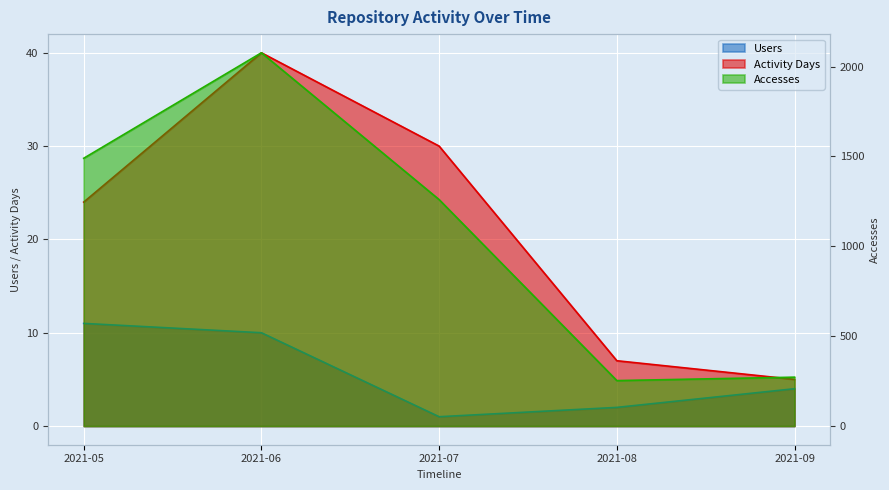

The value of Users at 2021-05 is 3. True or false?

False